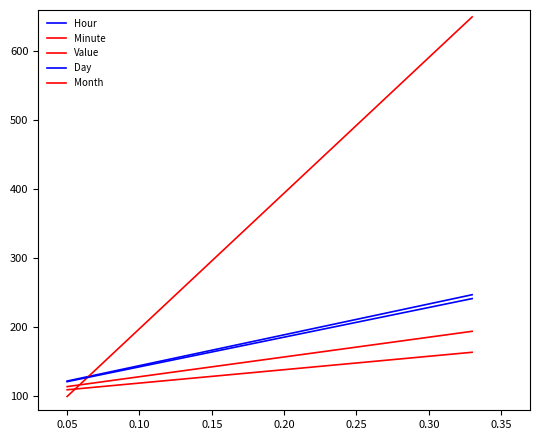

Which series has the largest total across all categories?

Minute